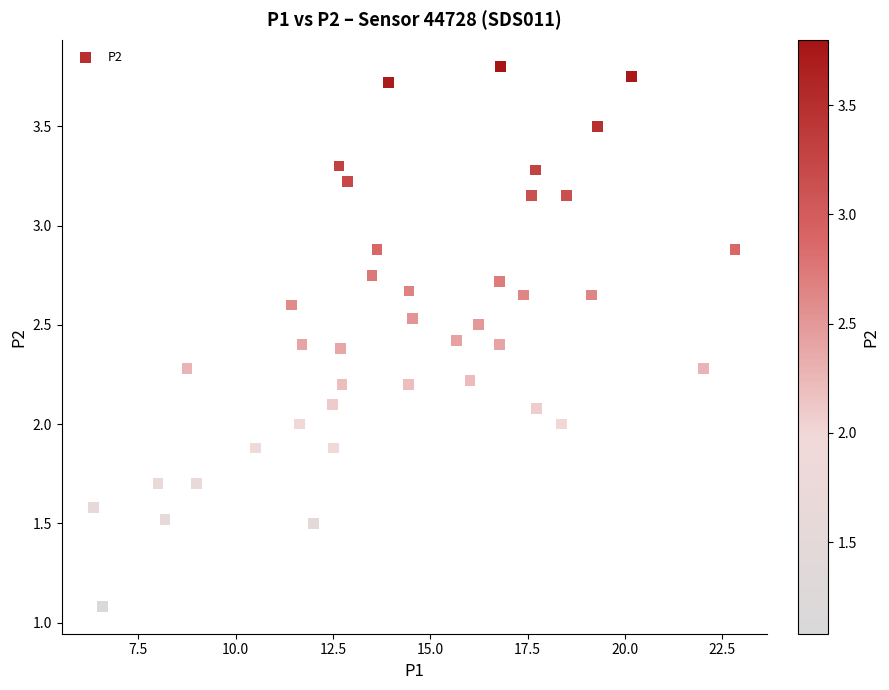

What is the range of X values (max minus min)?

16.5